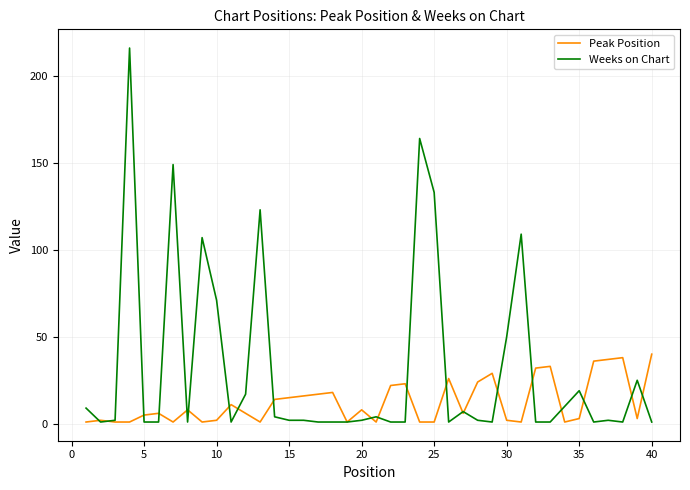

Which series has the largest total across all categories?

Weeks on Chart